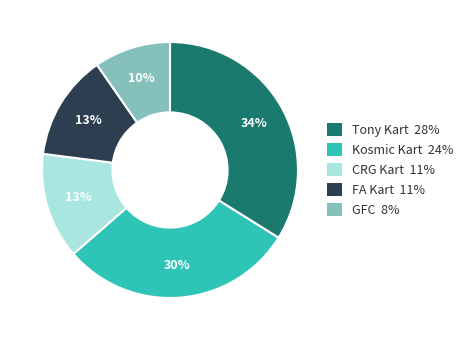

Is there a majority slice in this chart?

No